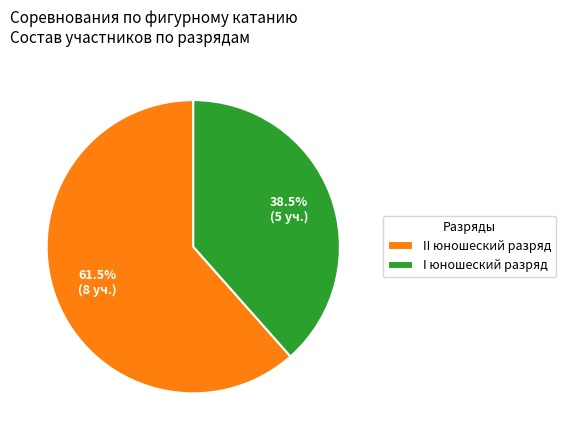

Rank the categories by value from lowest to highest.

I юношеский разряд, II юношеский разряд